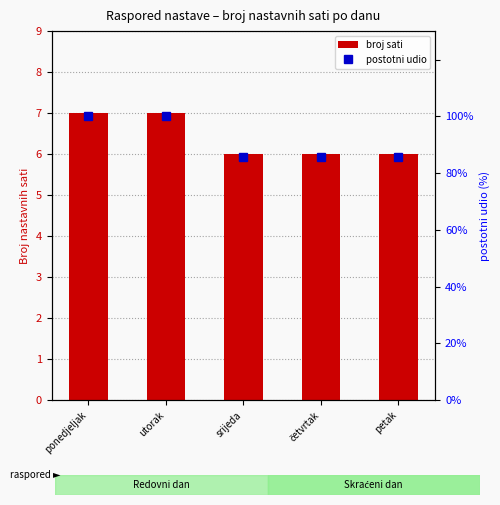

True or false: broj sati has a value of 7.0 at utorak.

True